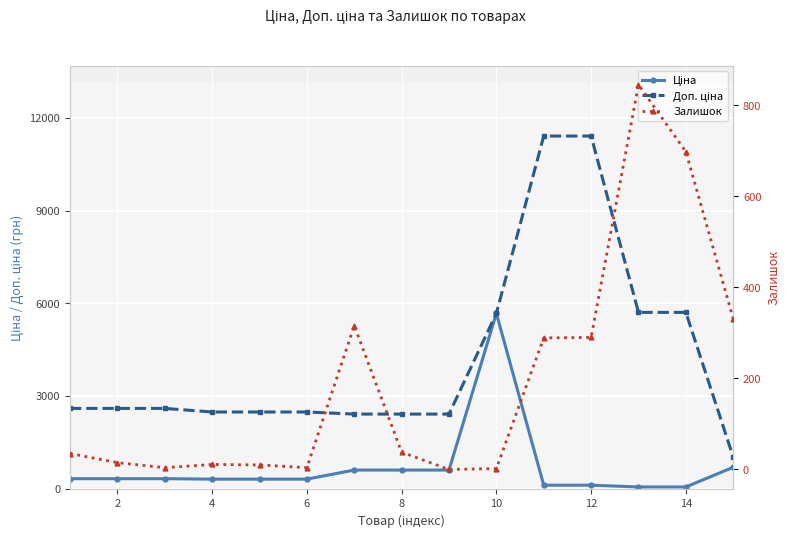

What is the difference between the Доп. ціна values at 8 and 10?

3259.0